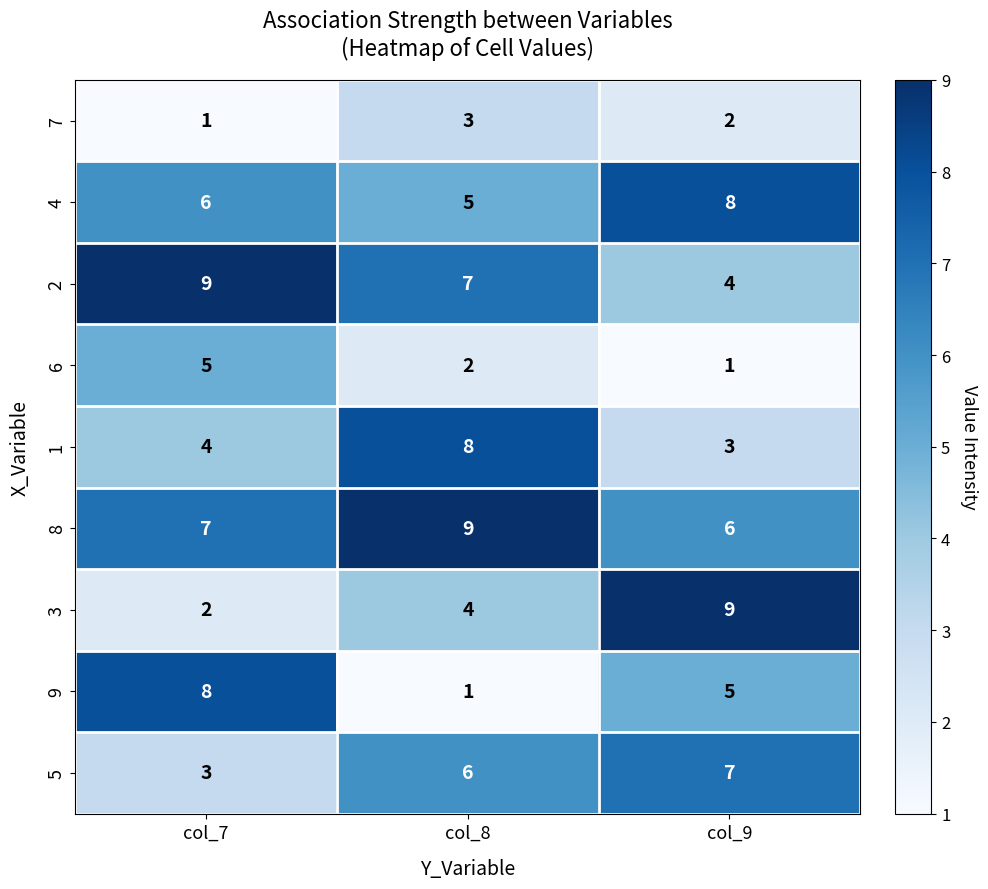

Is the value of 3 at col_8 greater than the value of 5 at col_7?

Yes